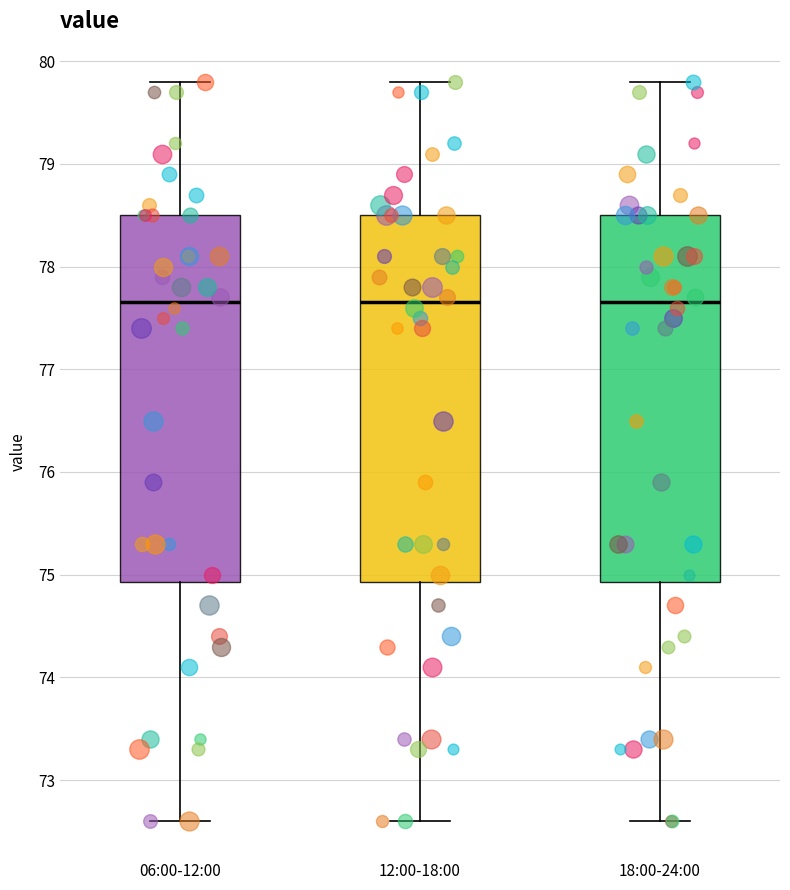

Where does the upper whisker of the box for 12:00-18:00 end on the y-axis? The values are not printed on the chart, so give them approximately, as read against the axis.

79.8